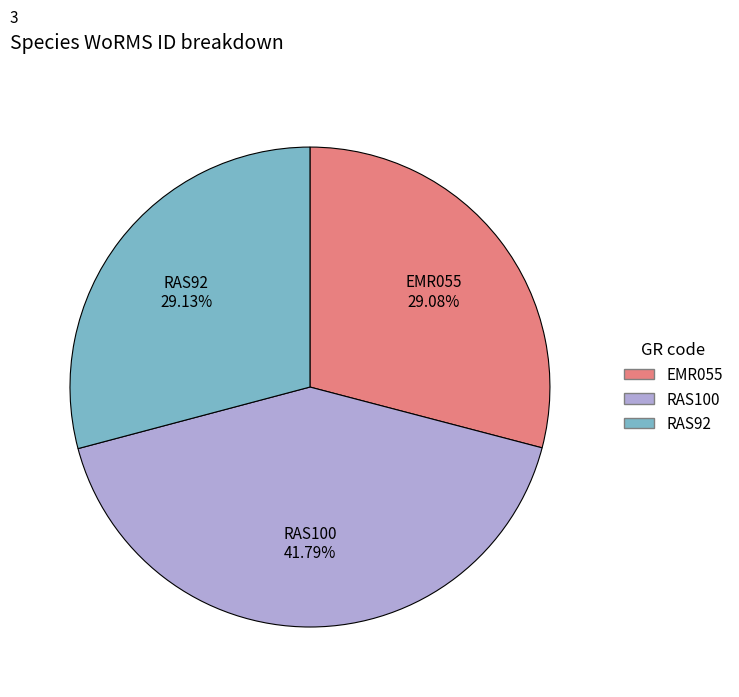

Between RAS100 and RAS92, which is larger?

RAS100